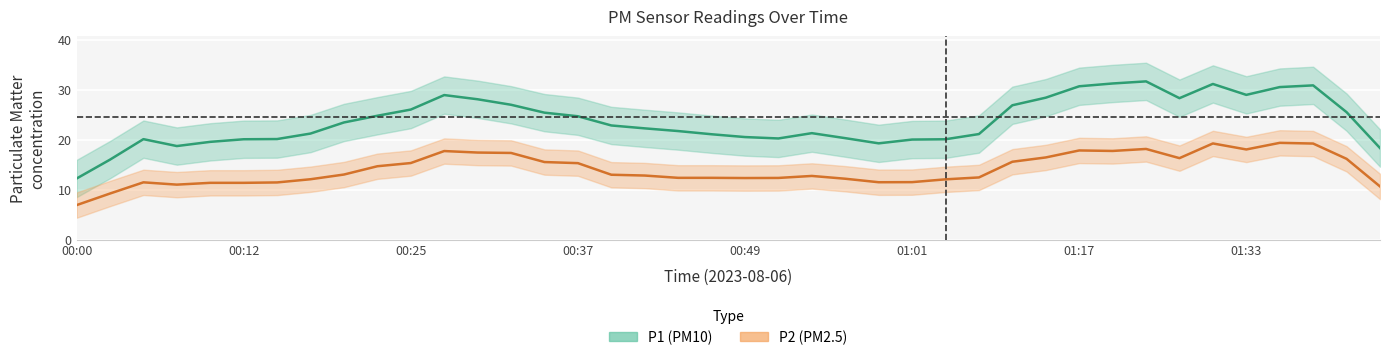

What is the minimum value for P1 (PM10)?

12.2